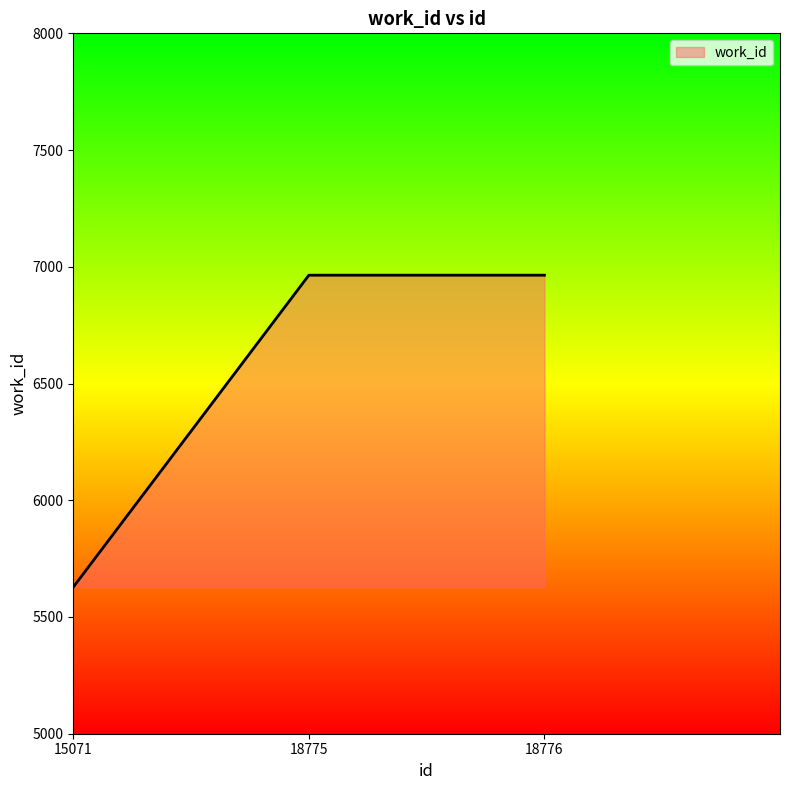

Reading left to right, extract all data points from this chart.

5628	6964	6964